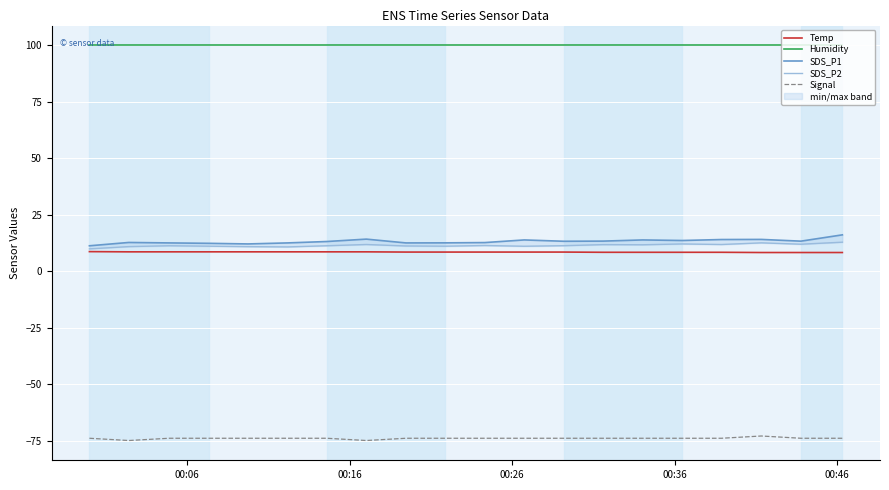

True or false: Temp and Signal cross at least once.

False